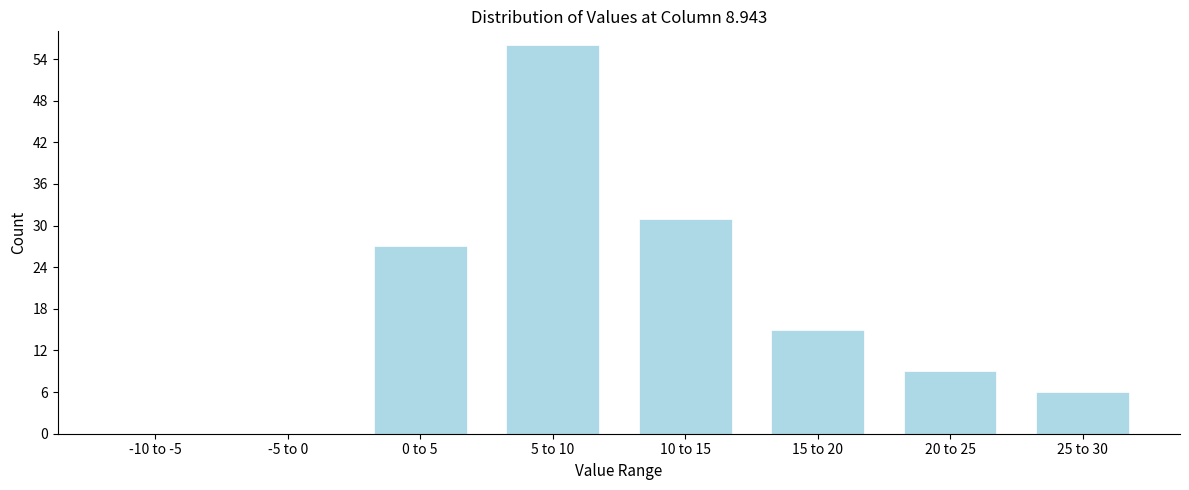

Reading right to left, transcribe all the data shown in this chart.

25 to 30=6	20 to 25=9	15 to 20=15	10 to 15=31	5 to 10=56	0 to 5=27	-5 to 0=0	-10 to -5=0